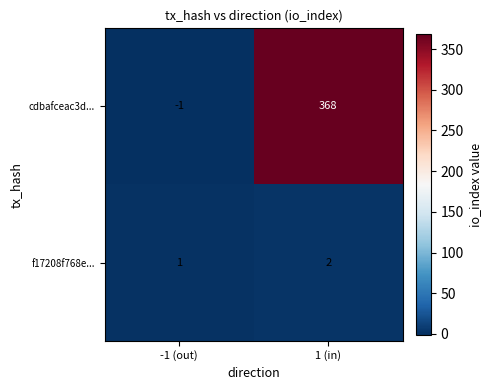

What is the spread (max minus min) of values at 1 (in)?

366